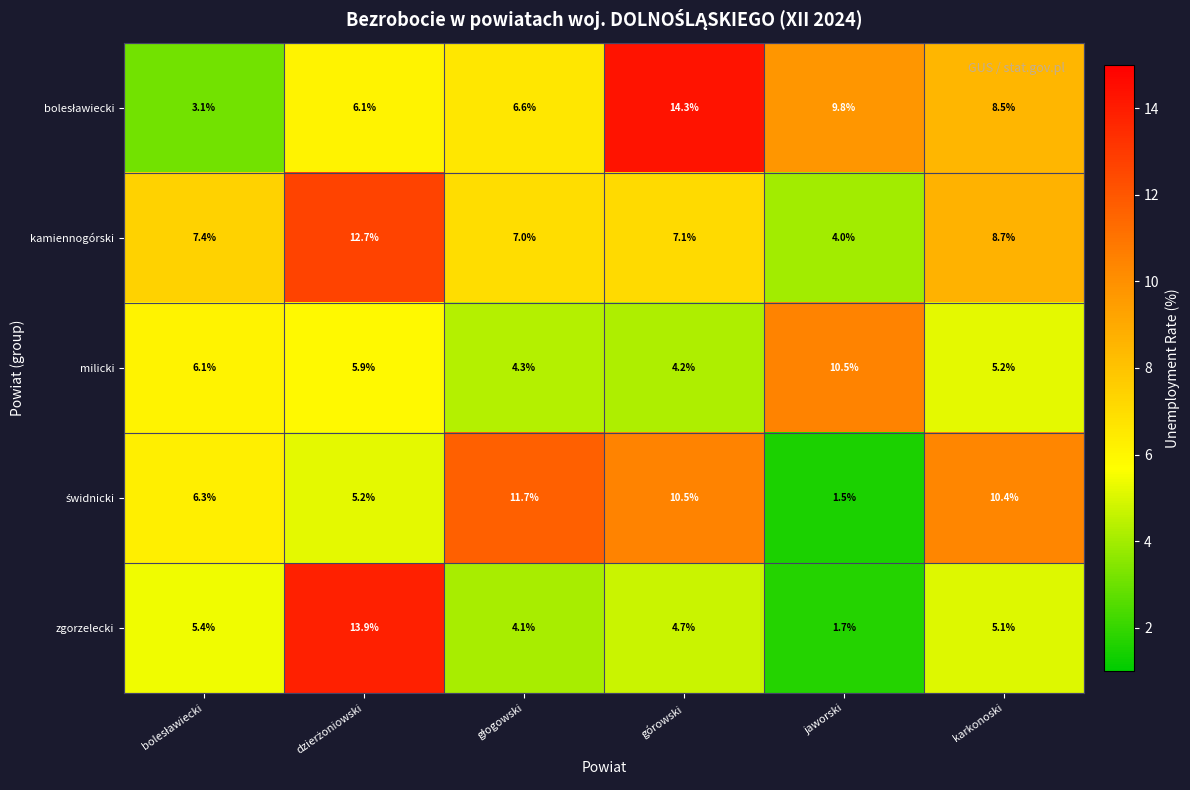

What is the difference between the maximum and minimum values in the zgorzelecki series?

12.2